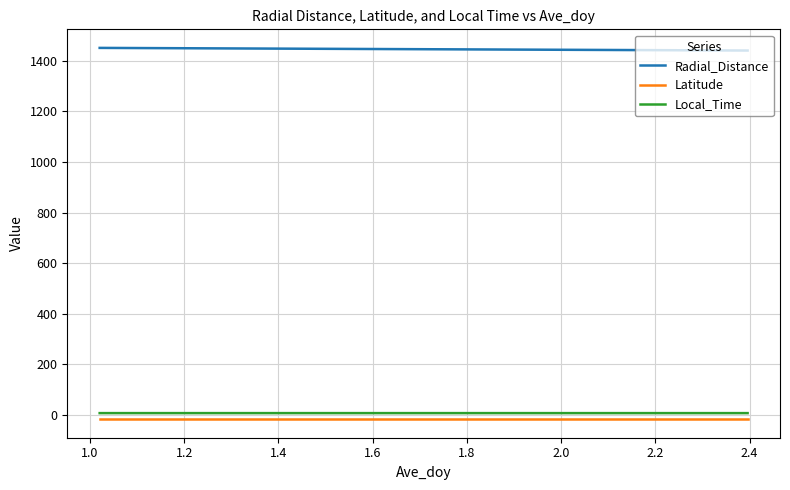

Which series has the largest total across all categories?

Radial_Distance